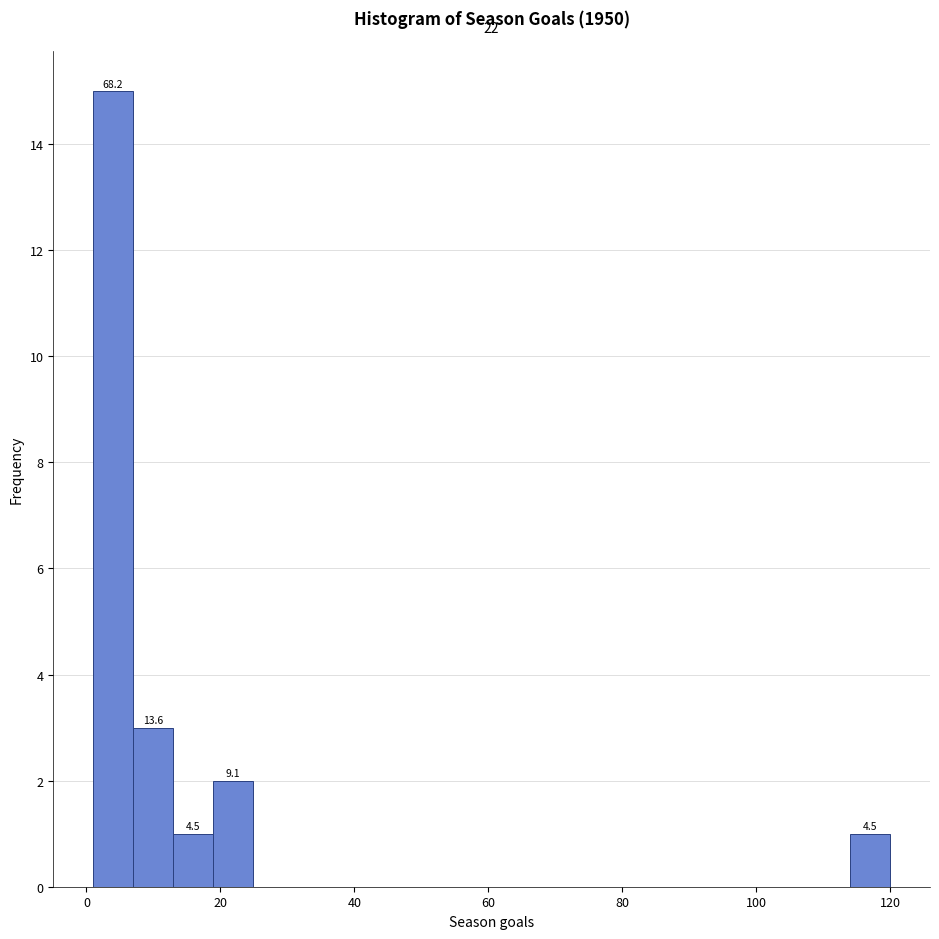

Read against the x-axis, roughly where is the centre of the tallest bar?

4